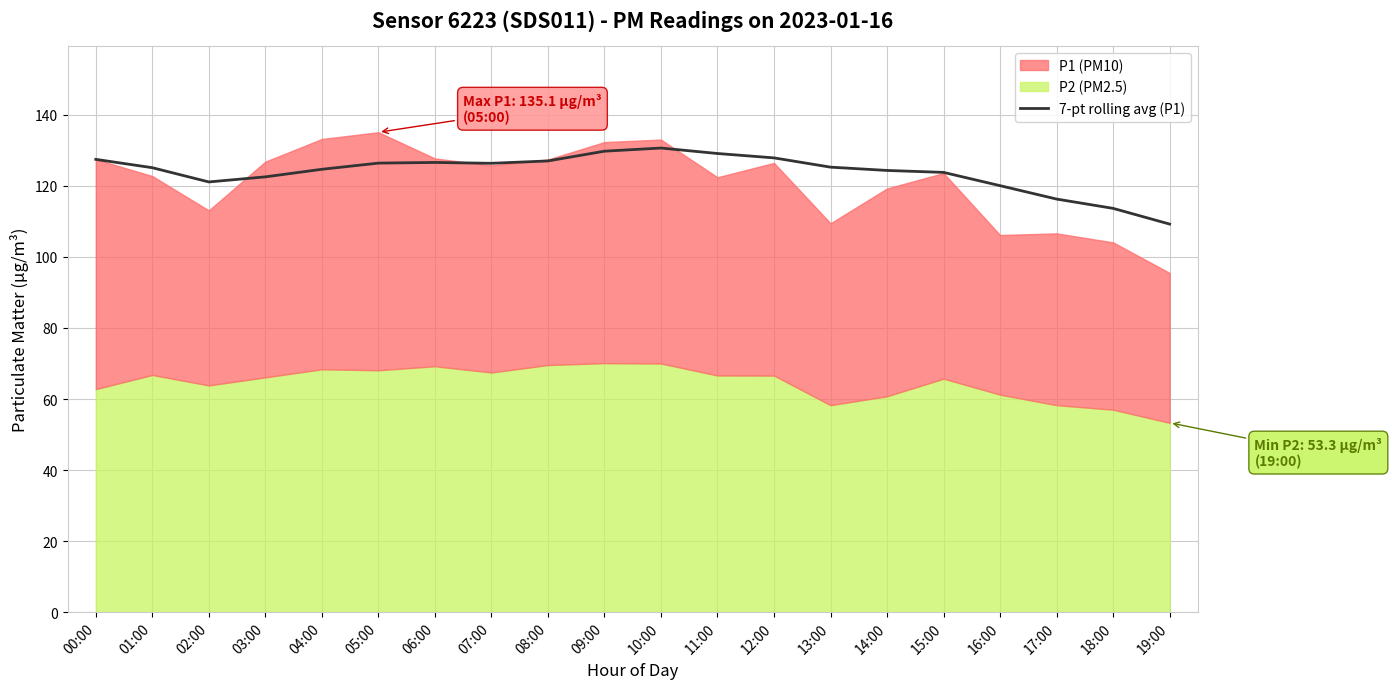

The value at 07:00 is 43.6. True or false?

False